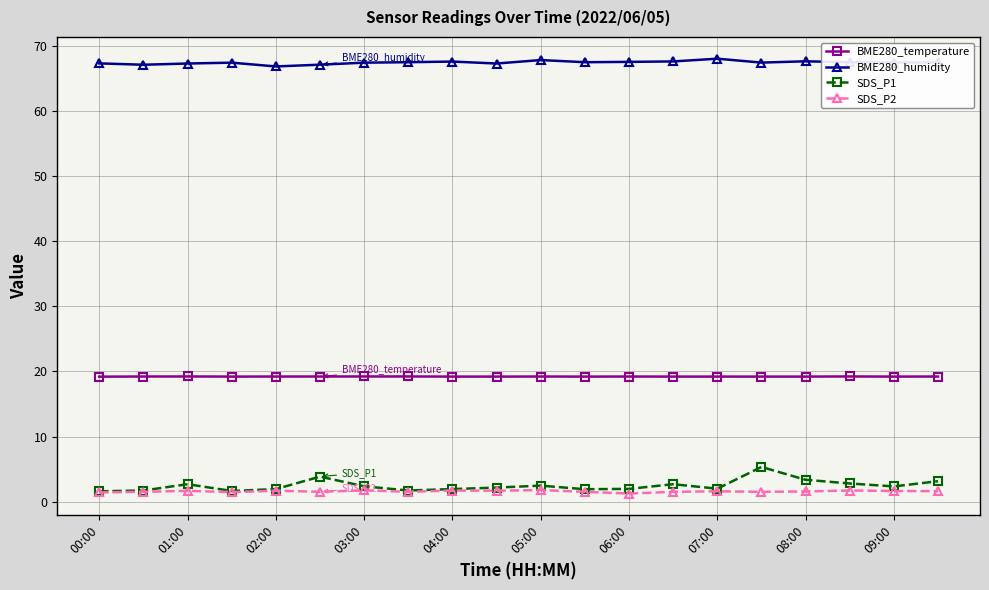

List the series in order of their peak value, lowest first.

SDS_P2, SDS_P1, BME280_temperature, BME280_humidity